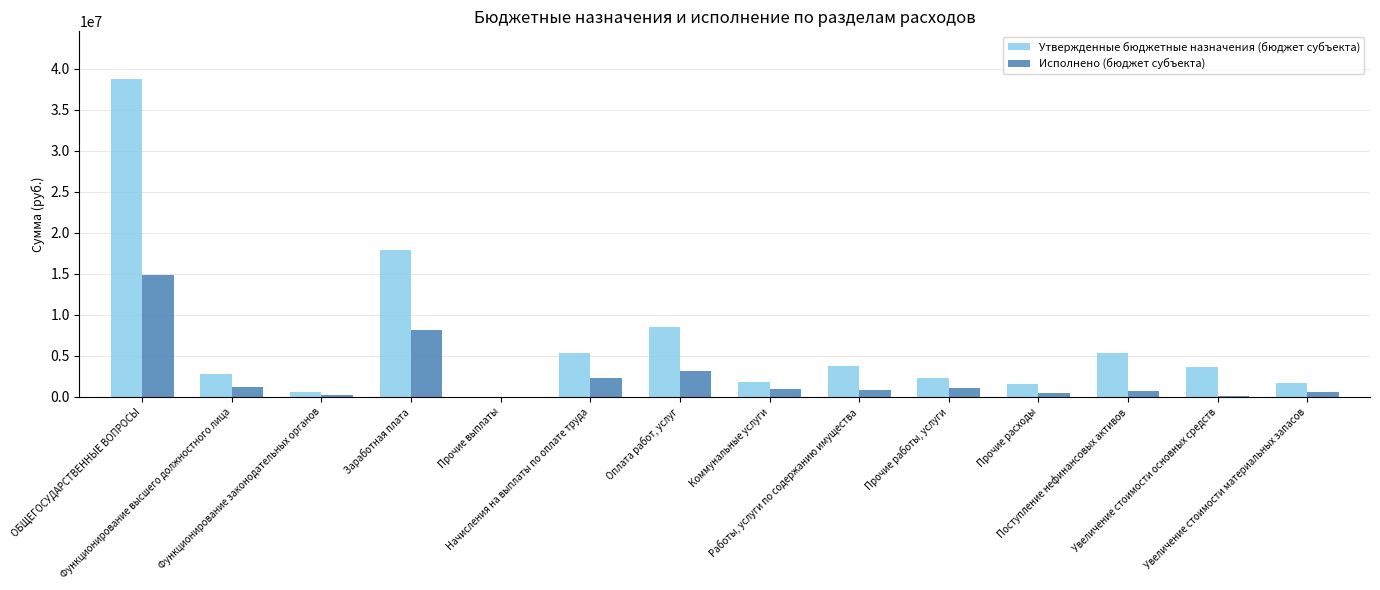

Is it true that Исполнено (бюджет субъекта) equals 755249.4 at Поступление нефинансовых активов?

True